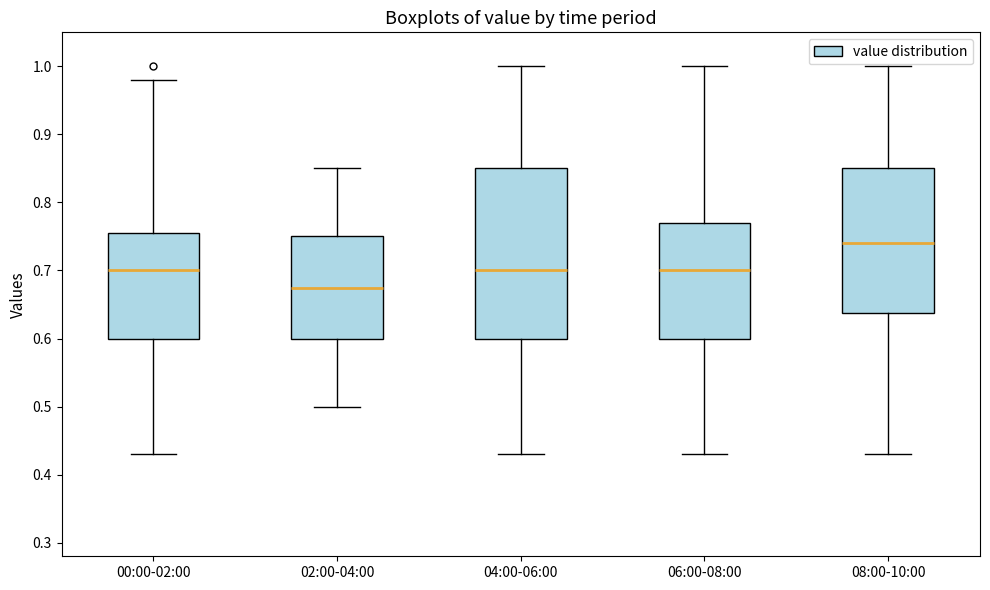

Where is the lower edge of the box for 06:00-08:00 on the y-axis? The values are not printed on the chart, so give them approximately, as read against the axis.

0.60